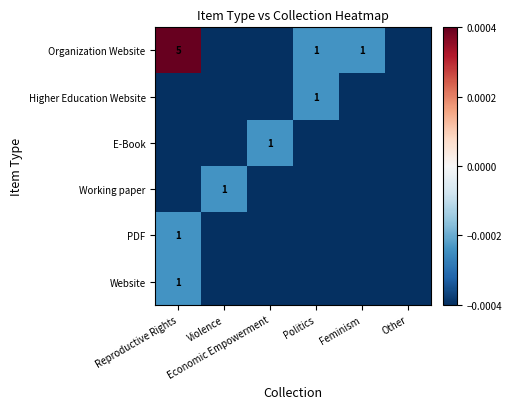

Count the number of categories in the chart.

6